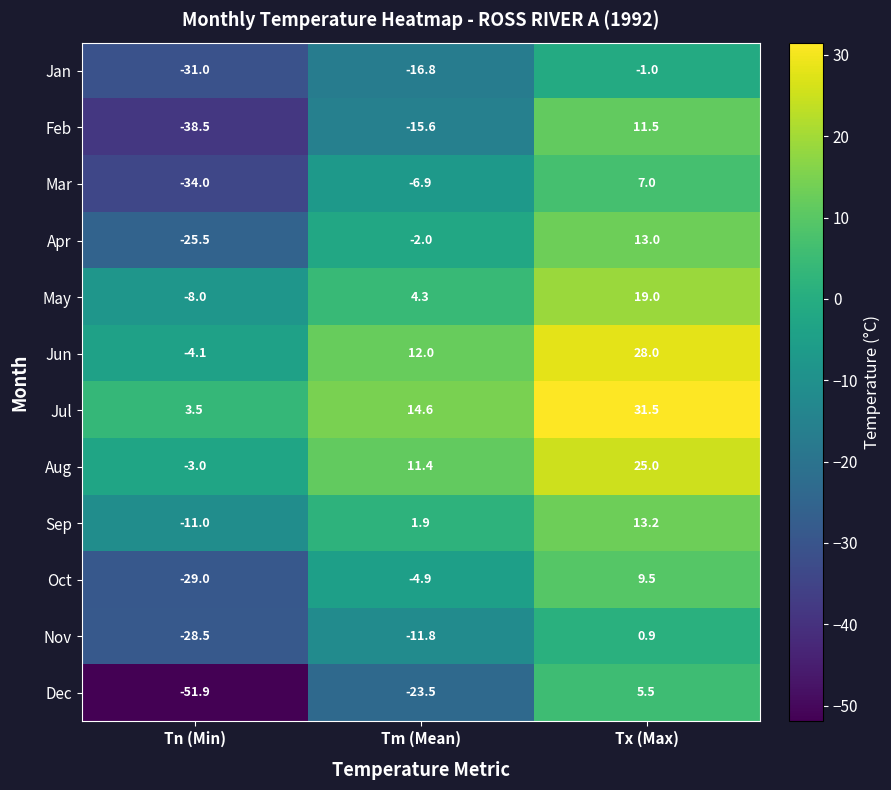

What is the lowest value of the Jan series?

-31.0